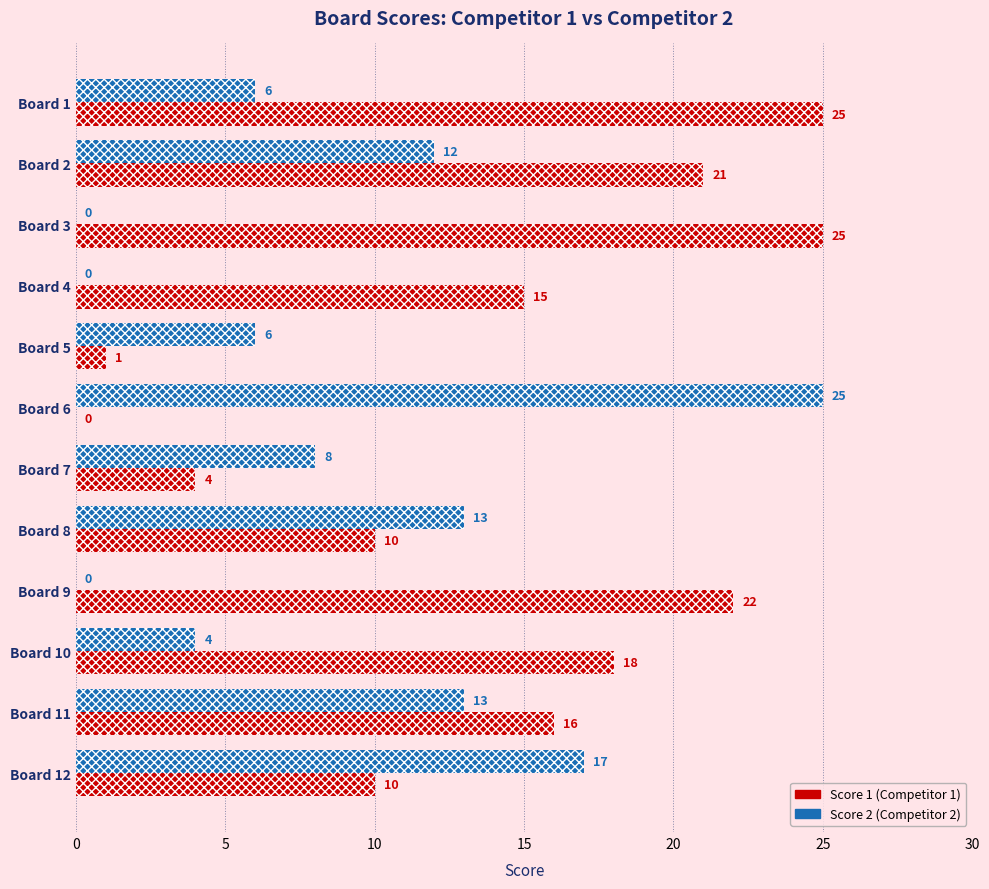

What is the greatest value displayed?

25